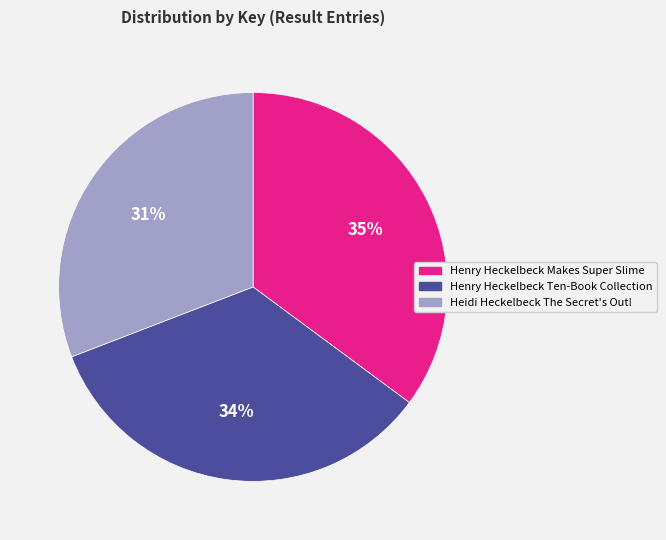

Which category has the biggest portion of the pie?

Henry Heckelbeck Makes Super Slime